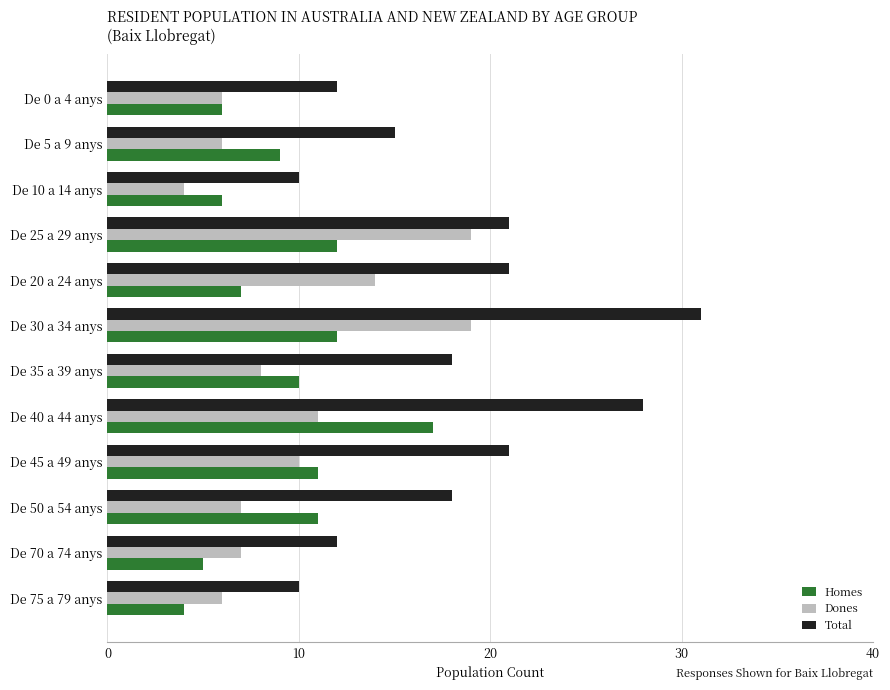

Count the number of data series in this chart.

3